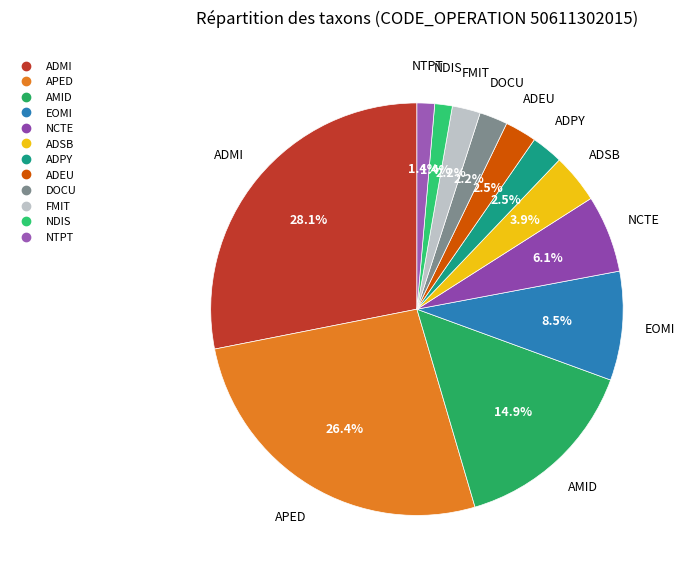

Do NTPT and ADMI together represent more than half of the pie?

No